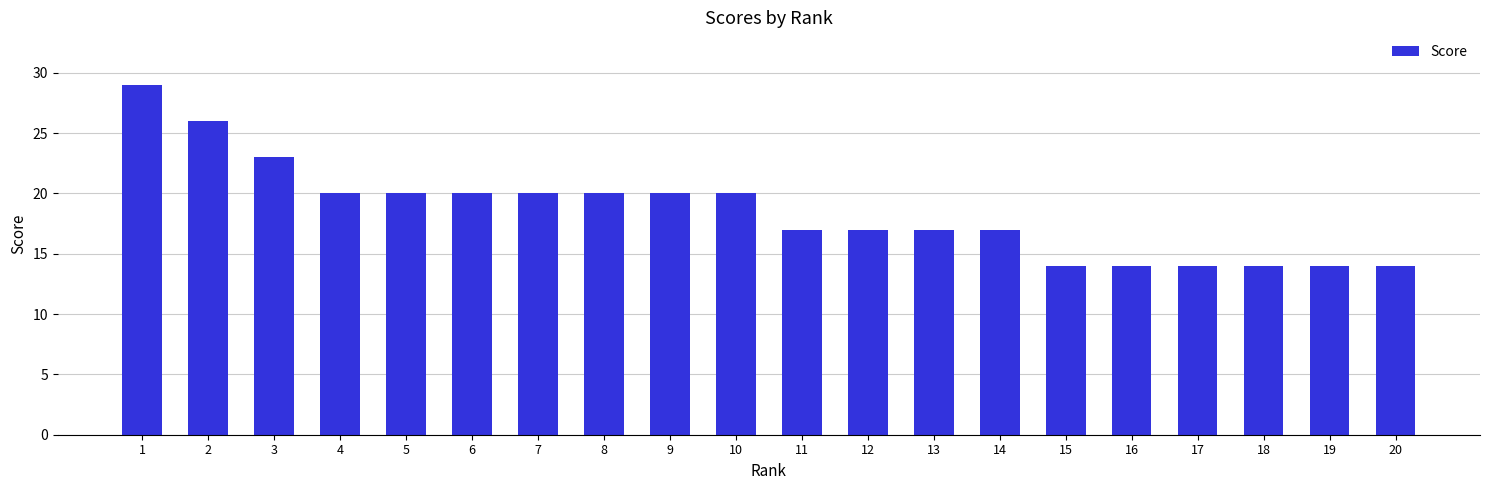

How many data points are less than 20?

10